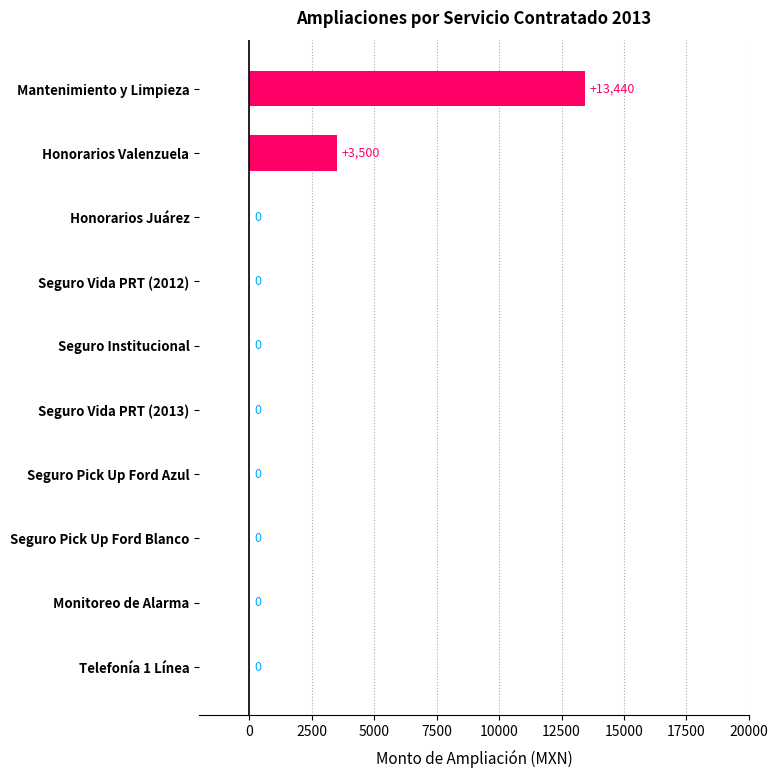

The value at Seguro Institucional is 7043. True or false?

False